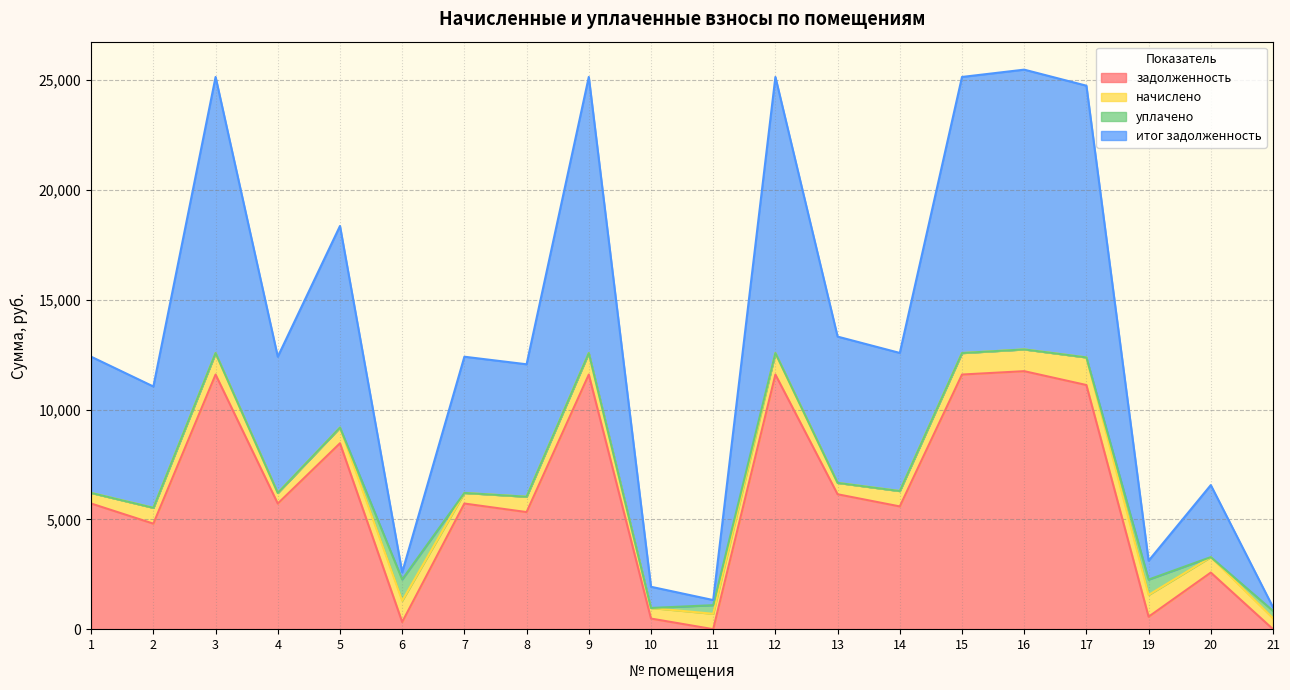

What is the difference between the second highest and second lowest values in the итог задолженность series?

23824.9